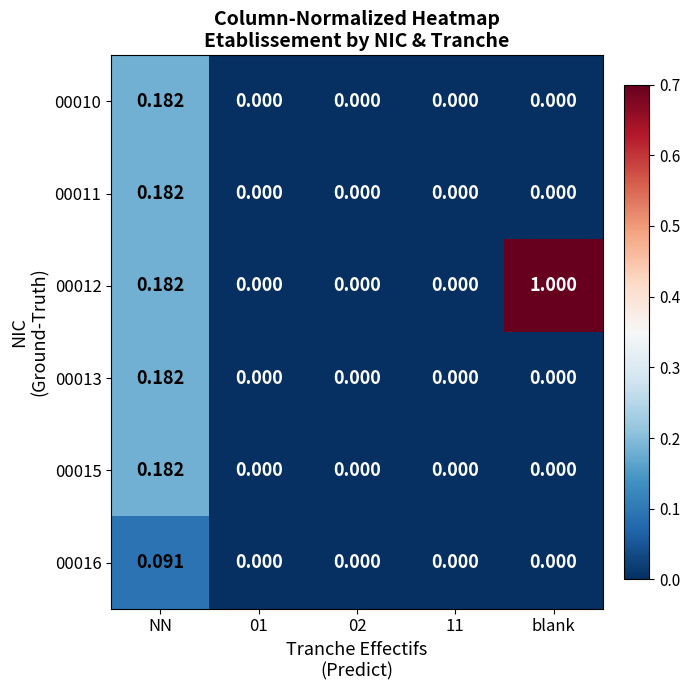

At which category is the sum across all series the highest?

NN